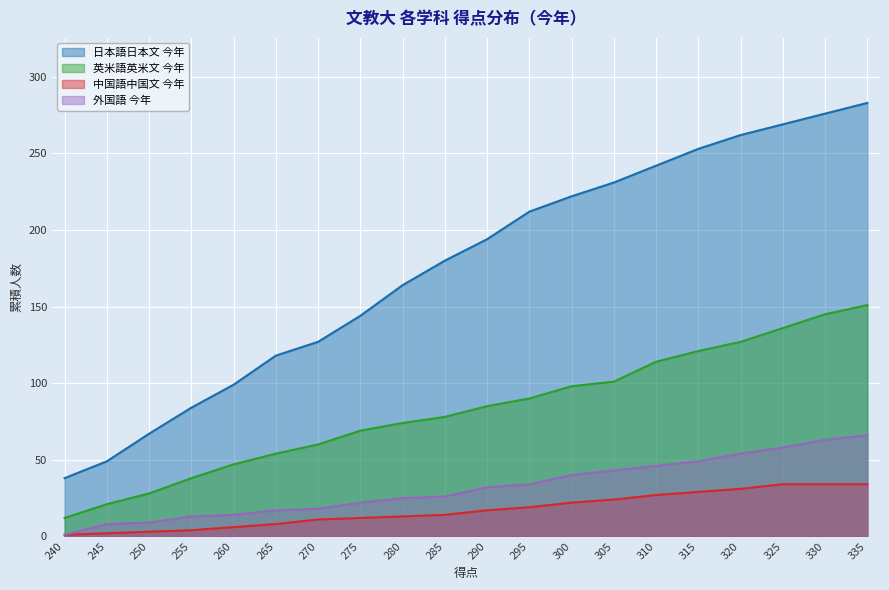

Reading right to left, what are all the values shown in this chart?

日本語日本文 今年: 283	276	269	262	253	242	231	222	212	194	180	164	144	127	118	99	84	67	49	38
英米語英米文 今年: 151	145	136	127	121	114	101	98	90	85	78	74	69	60	54	47	38	28	21	12
中国語中国文 今年: 34	34	34	31	29	27	24	22	19	17	14	13	12	11	8	6	4	3	2	1
外国語 今年: 66	63	58	54	49	46	43	40	34	32	26	25	22	18	17	14	13	9	8	1